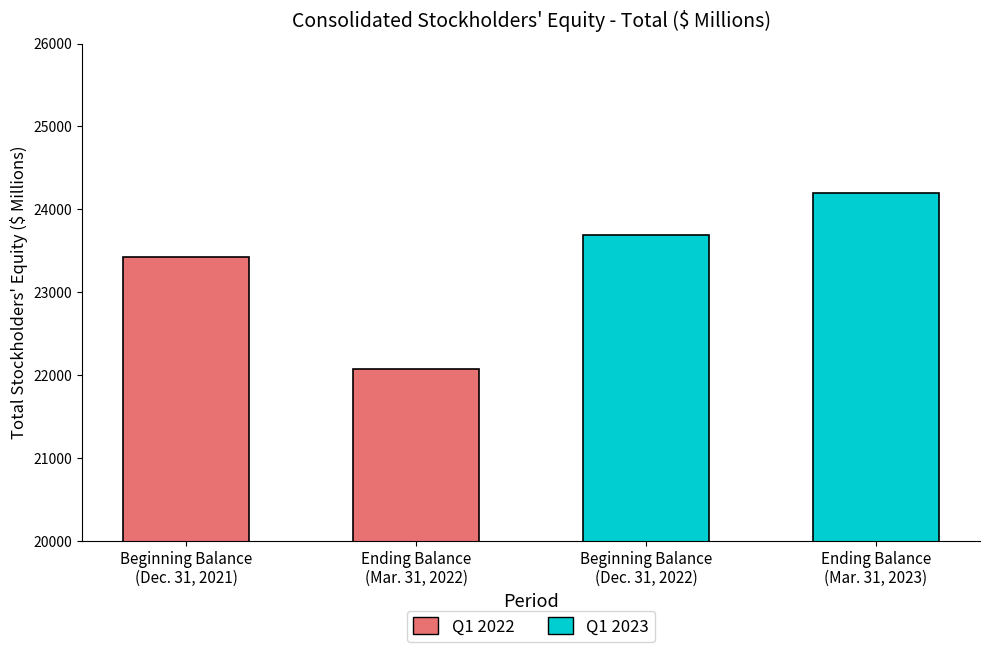

Does the chart contain stacked bars?

No